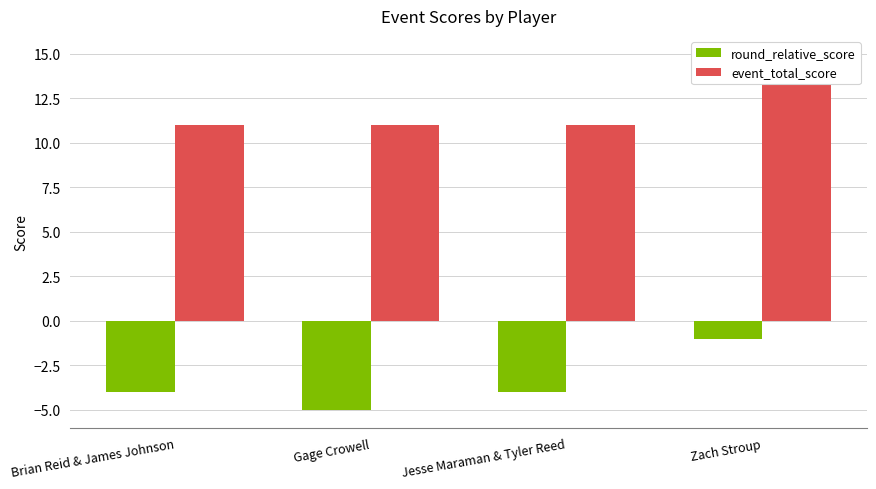

Which series has the widest spread of values?

round_relative_score